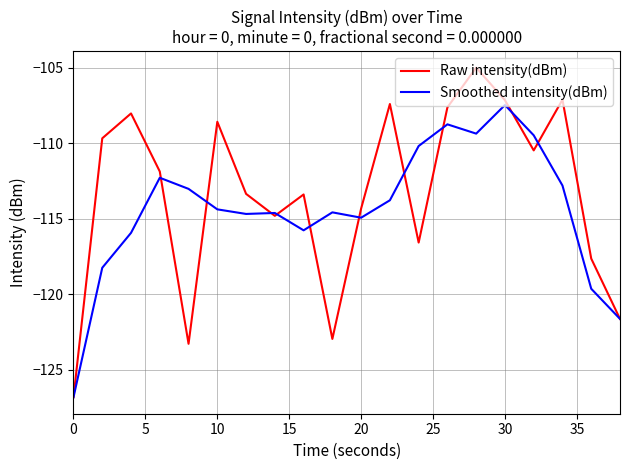

Which series has the largest range (max minus min)?

Raw intensity(dBm)